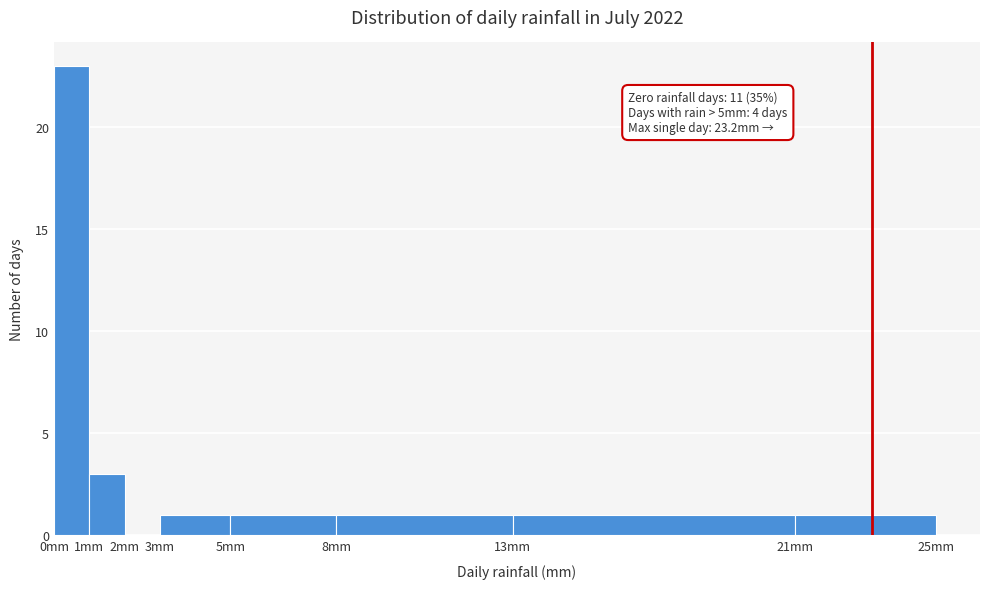

Over which range of the x-axis is the bar tallest?

0 to 1